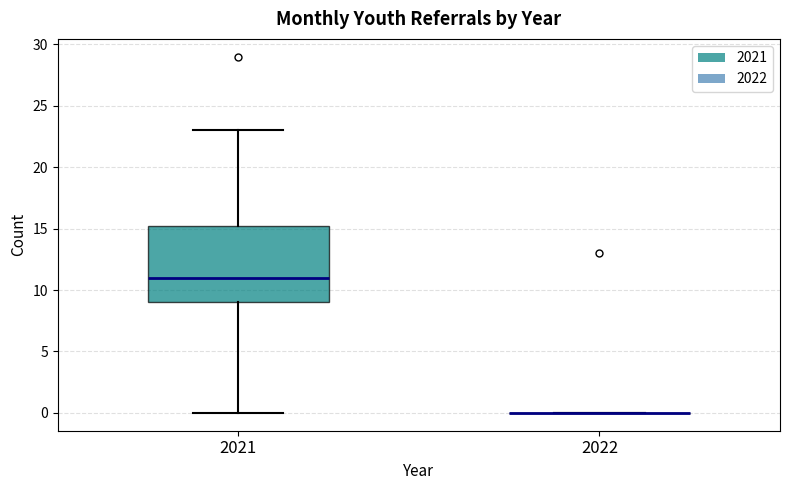

Comparing the boxes themselves (not the whiskers), which one is the tallest?

2021